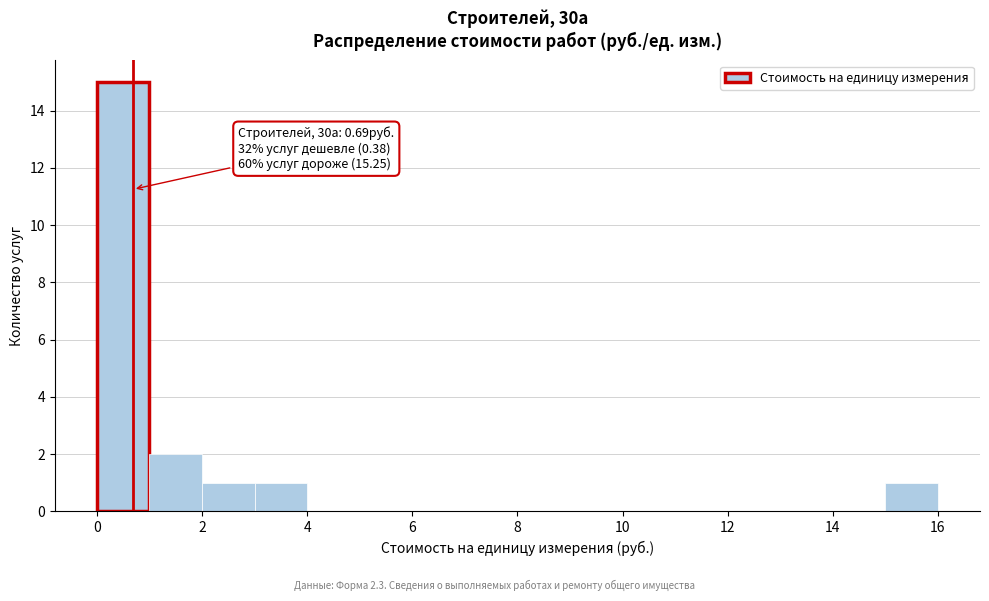

Over which range of the x-axis is the bar tallest?

0 to 1